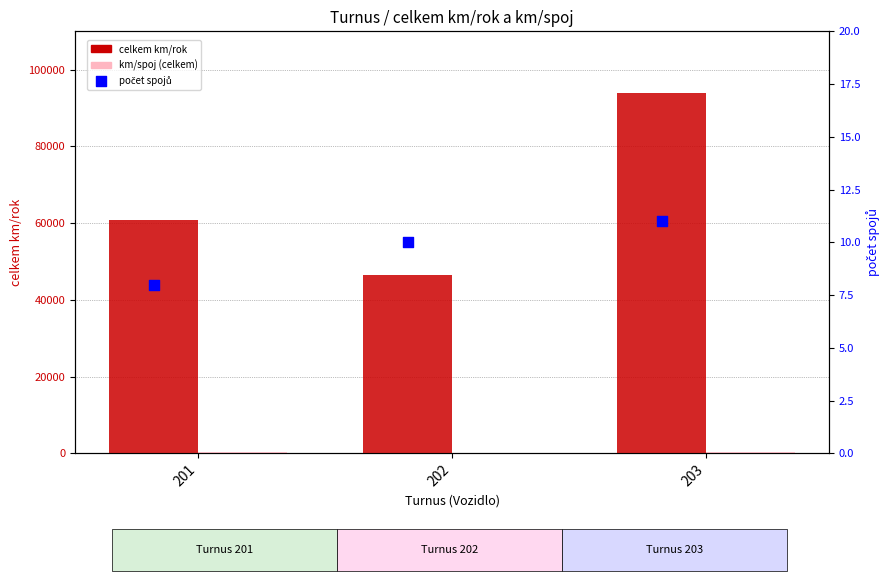

Which series contains the highest Y value?

celkem km/rok